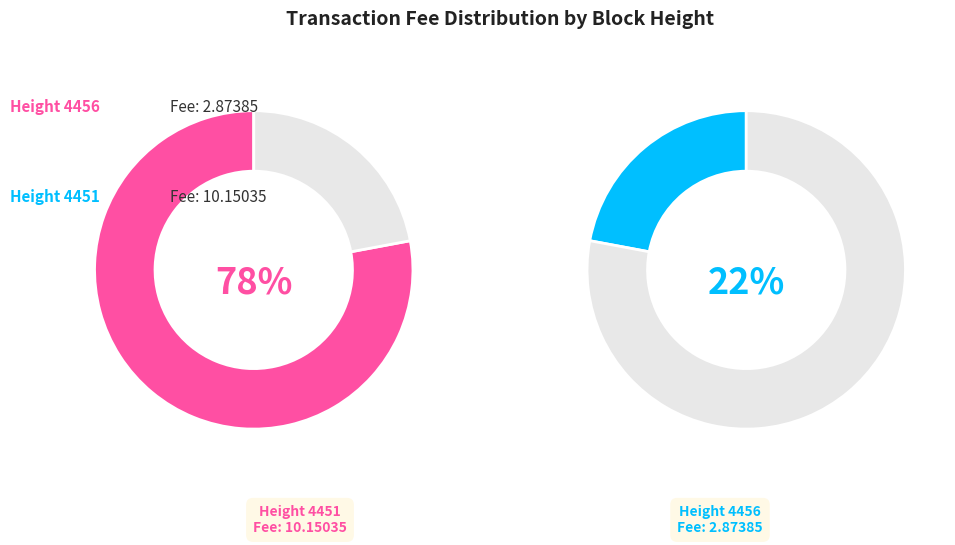

Is it true that Height 4451 is 71% of the pie?

False